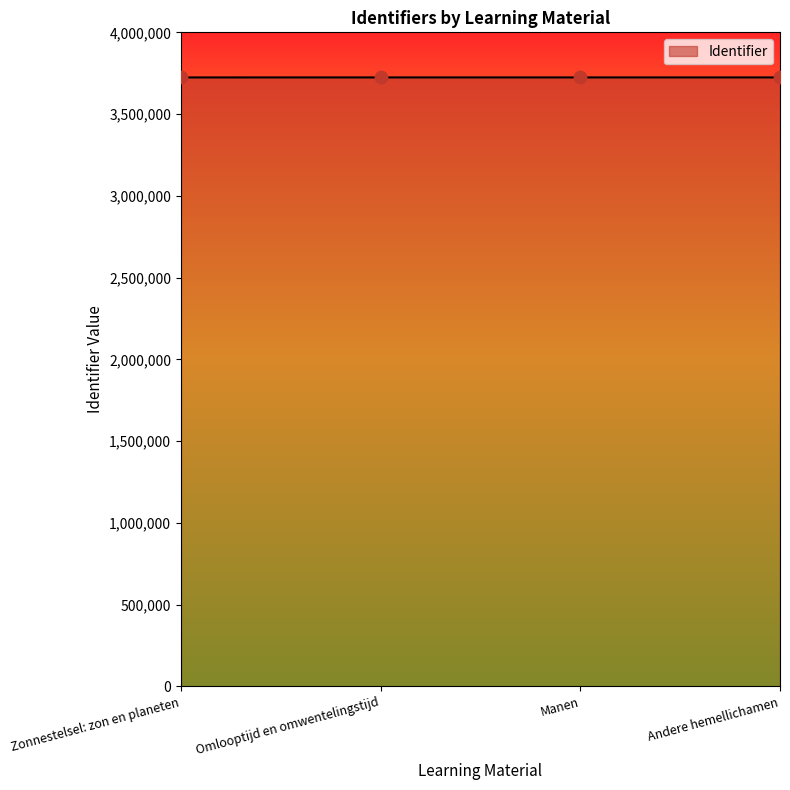

What is the ratio of the value at Zonnestelsel: zon en planeten to the value at Andere hemellichamen?

1.0